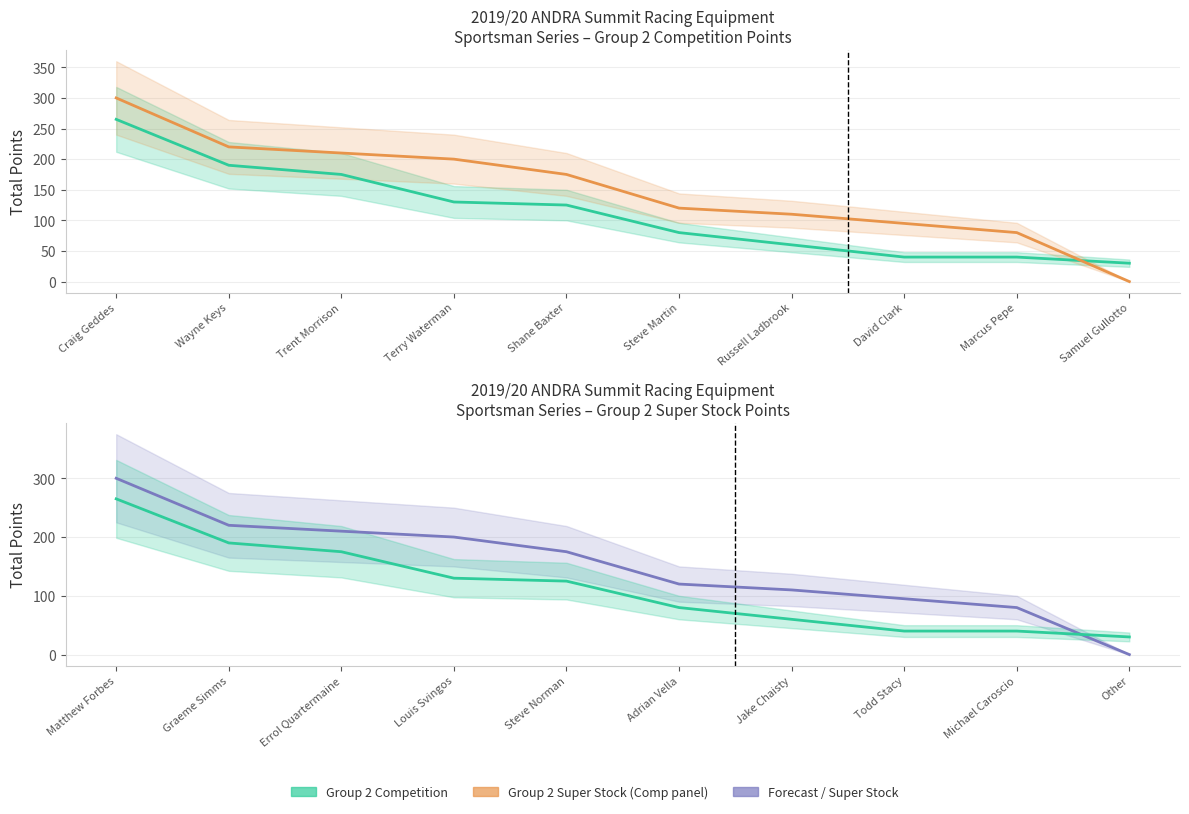

What position from the right is Matthew Forbes?

10